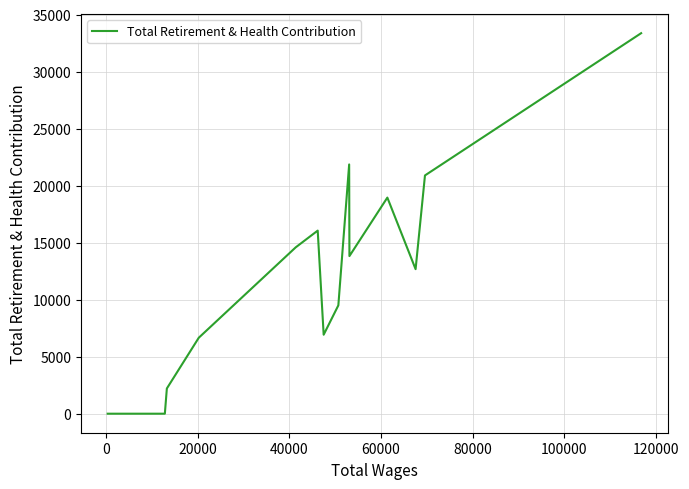

What is the greatest value displayed?

33365